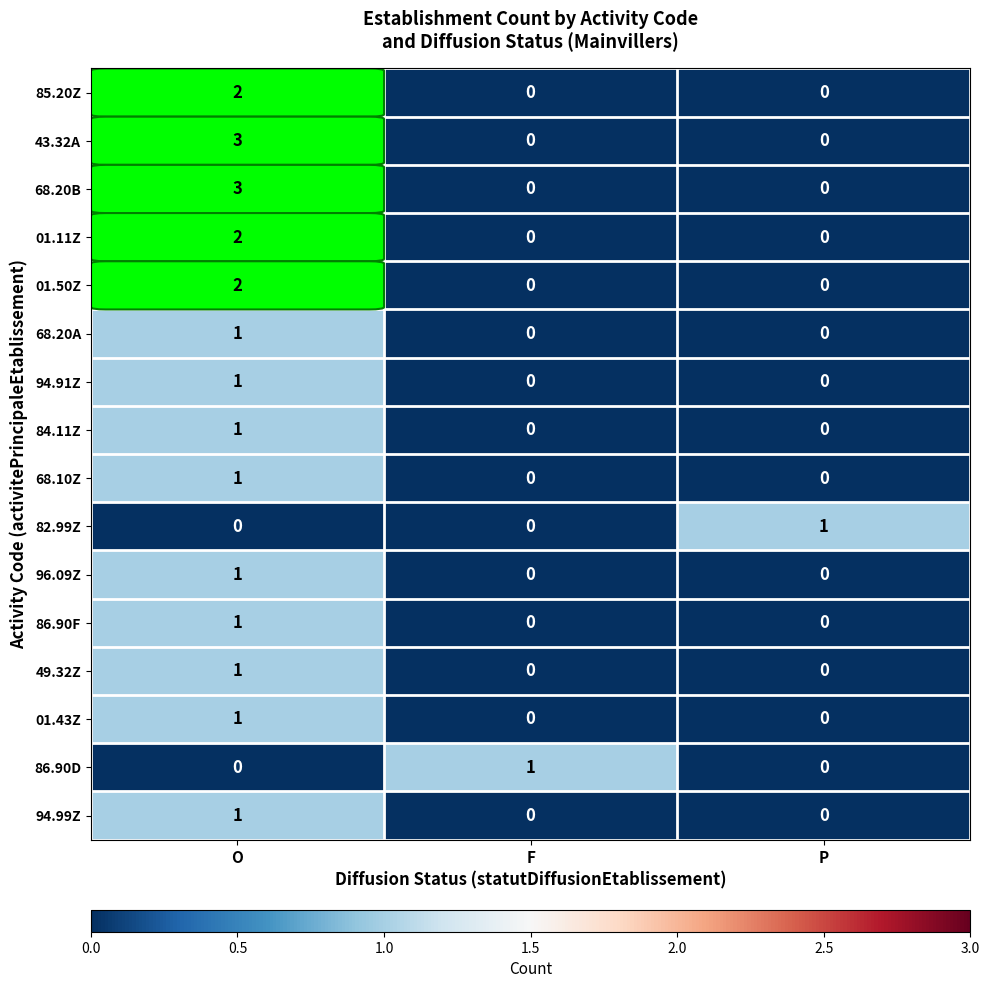

What is the maximum value shown in the chart?

3